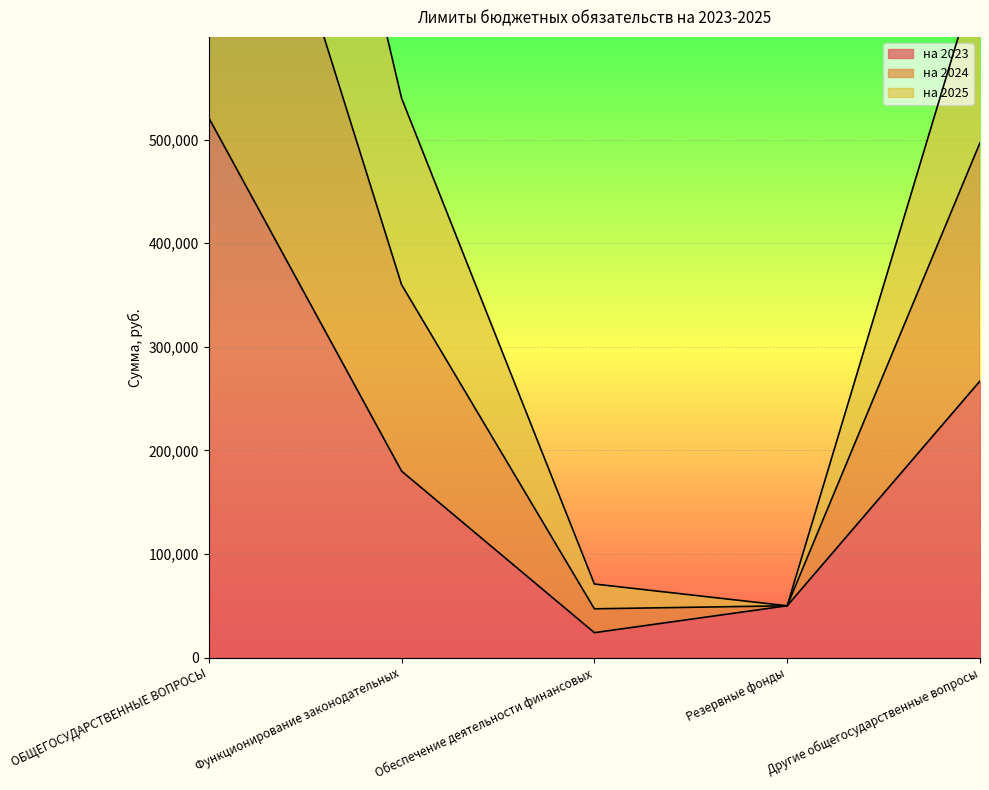

How many lines are shown in the chart?

3